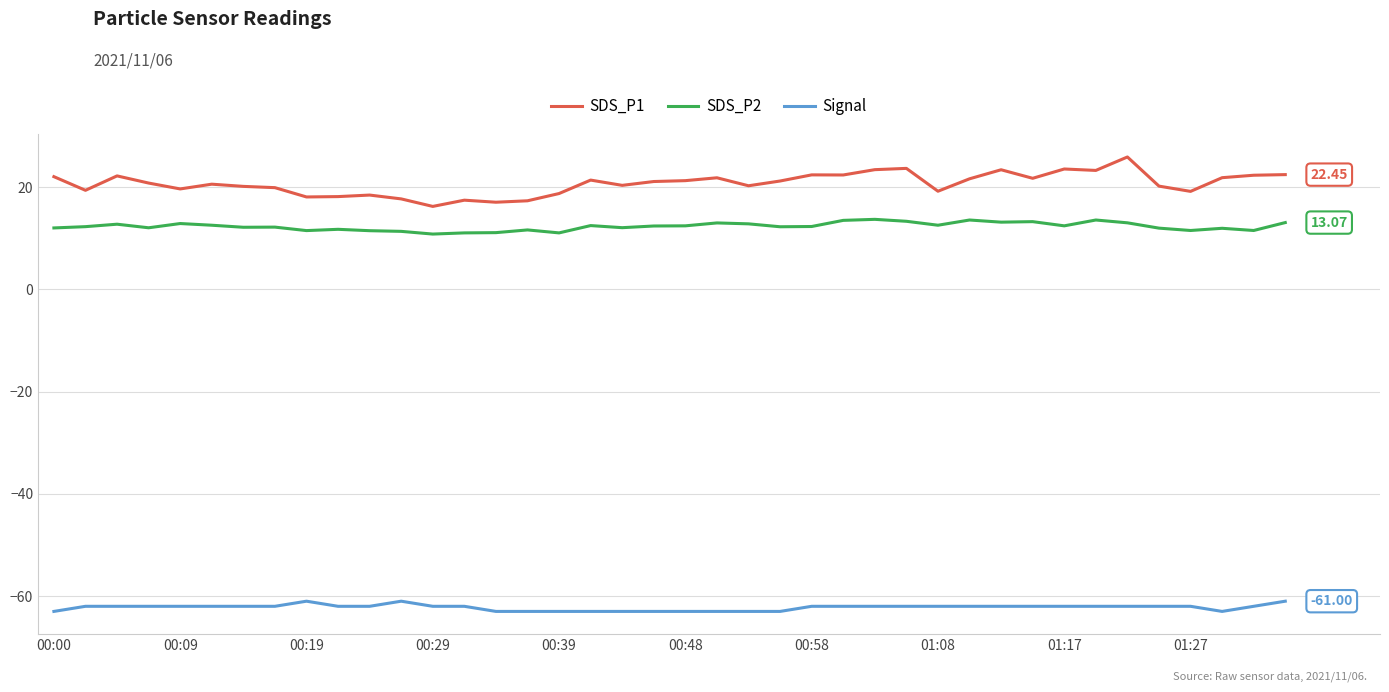

Rank the series by their maximum value, from highest to lowest.

SDS_P1, SDS_P2, Signal